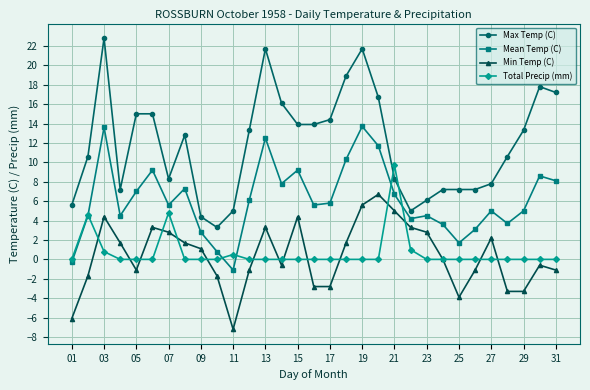

True or false: Max Temp (C) and Min Temp (C) intersect in this chart.

False